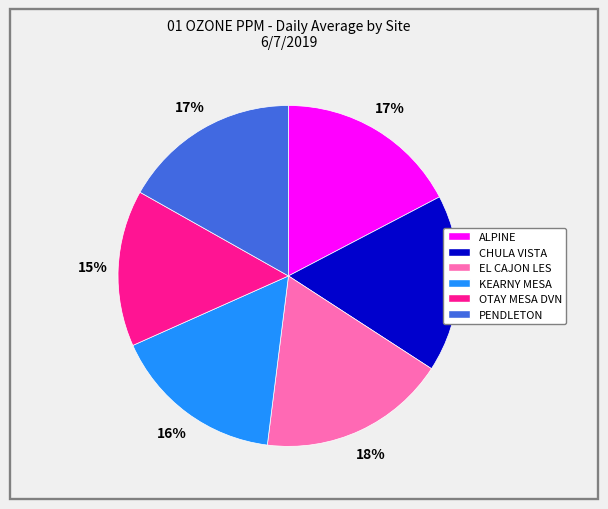

How many segments does this pie chart have?

6